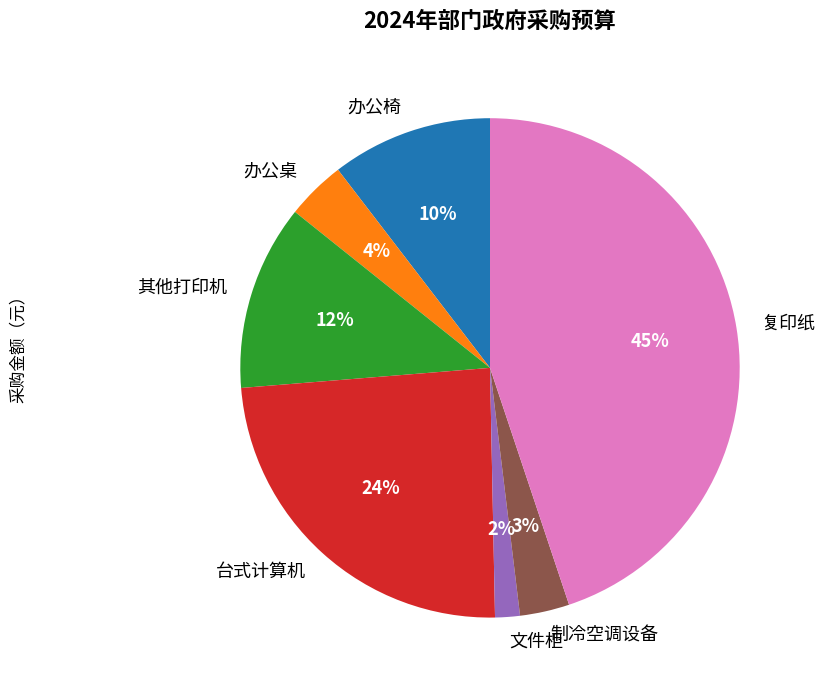

The 其他打印机 slice represents 19% of the pie. True or false?

False